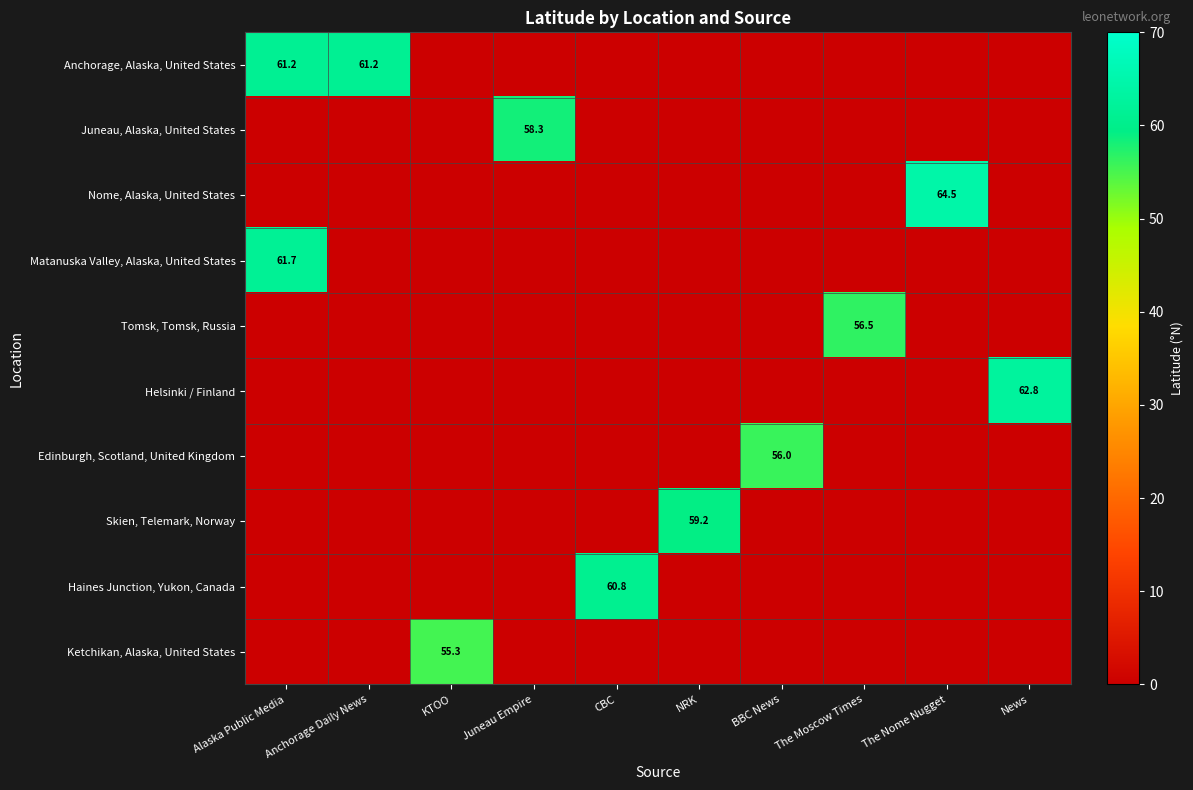

The Skien, Telemark, Norway series shows 59.2 at NRK. True or false?

True